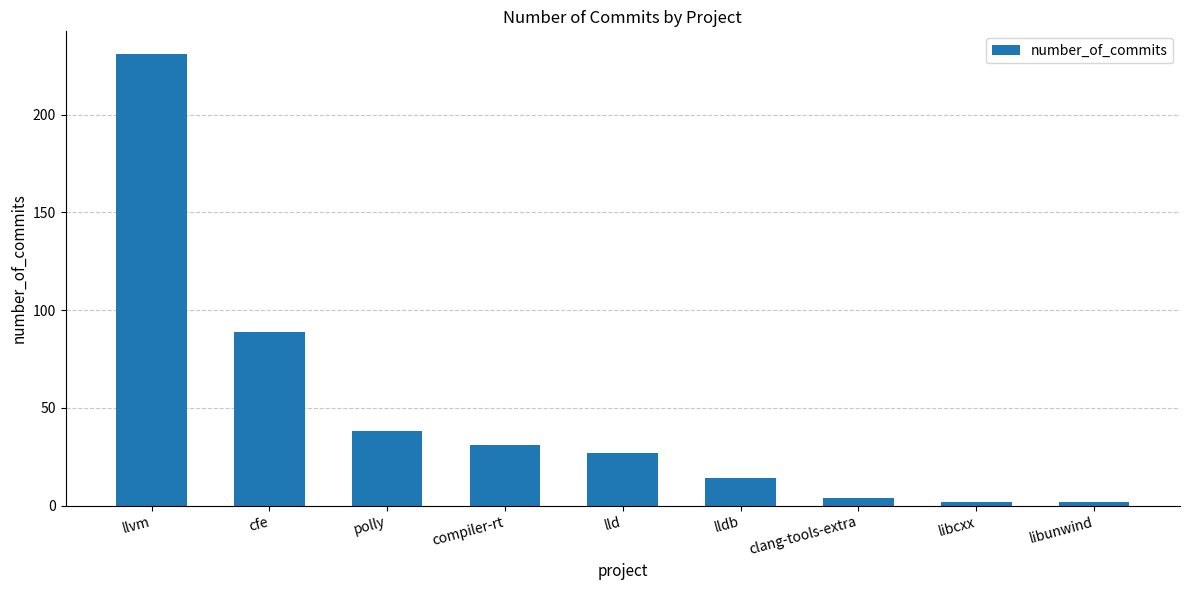

How many values are below 27?

4